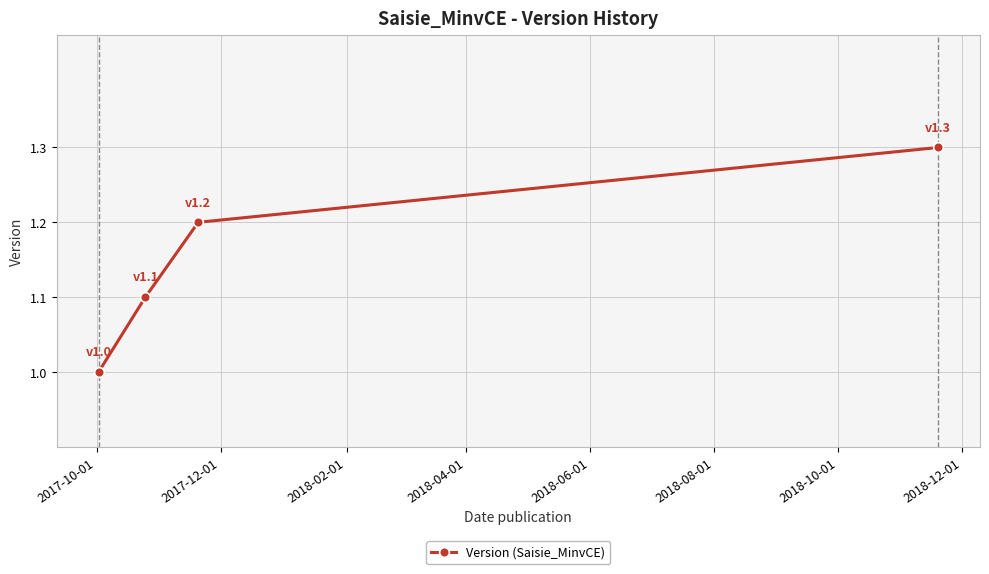

What is the smallest value displayed?

1.0